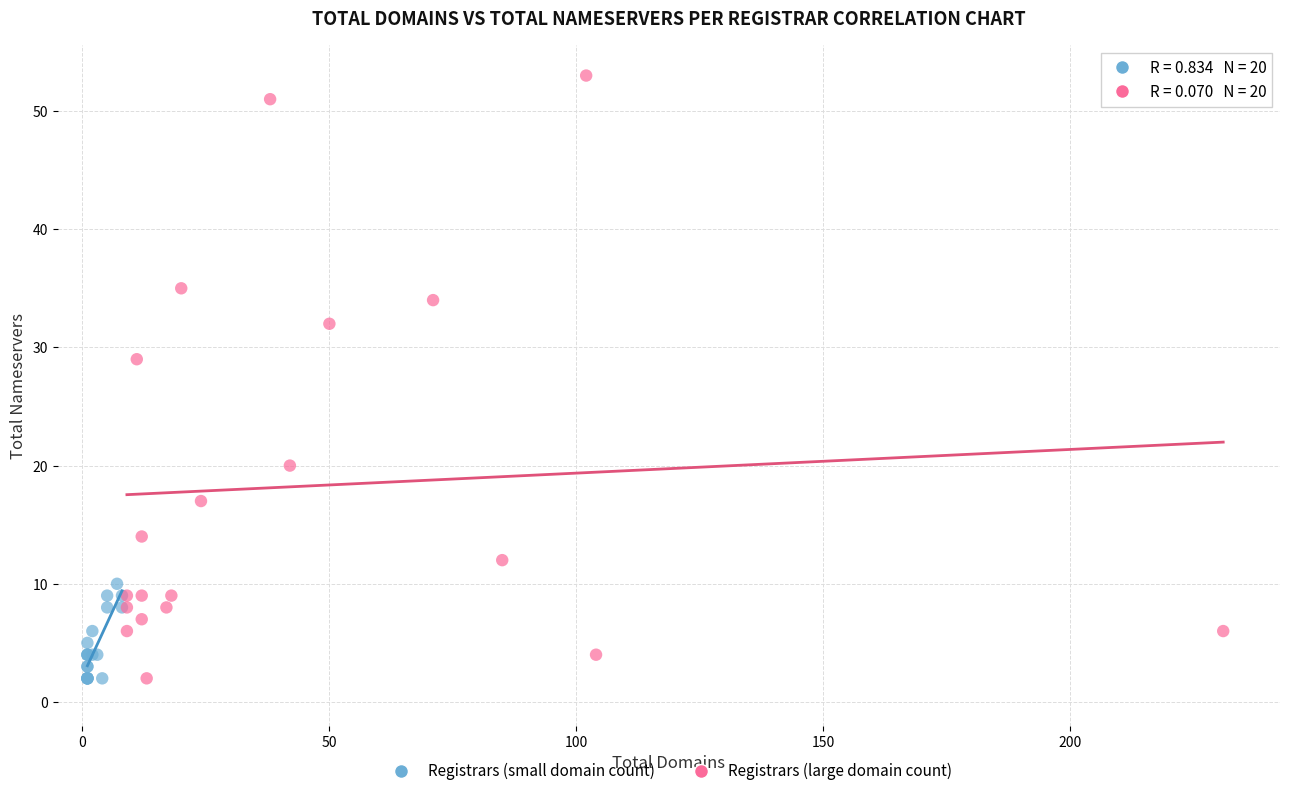

What are all the series names shown in the legend?

Registrars (small domain count), Registrars (large domain count)